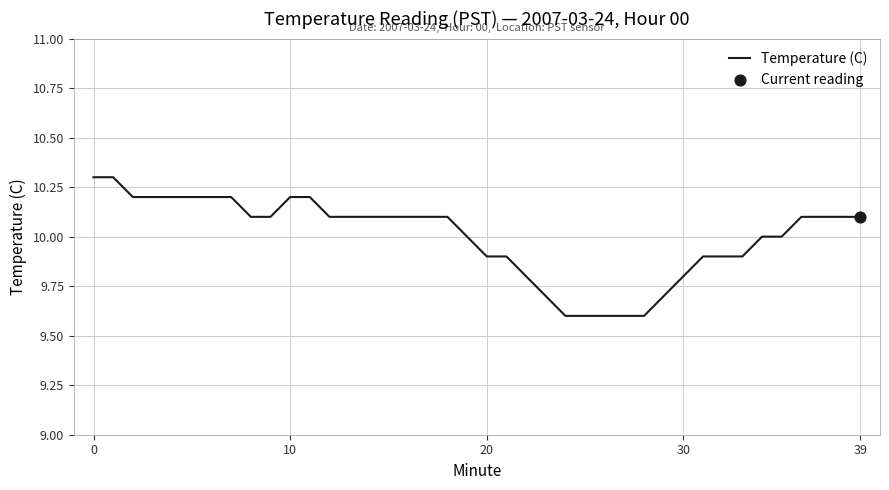

What is the smallest value displayed?

9.6